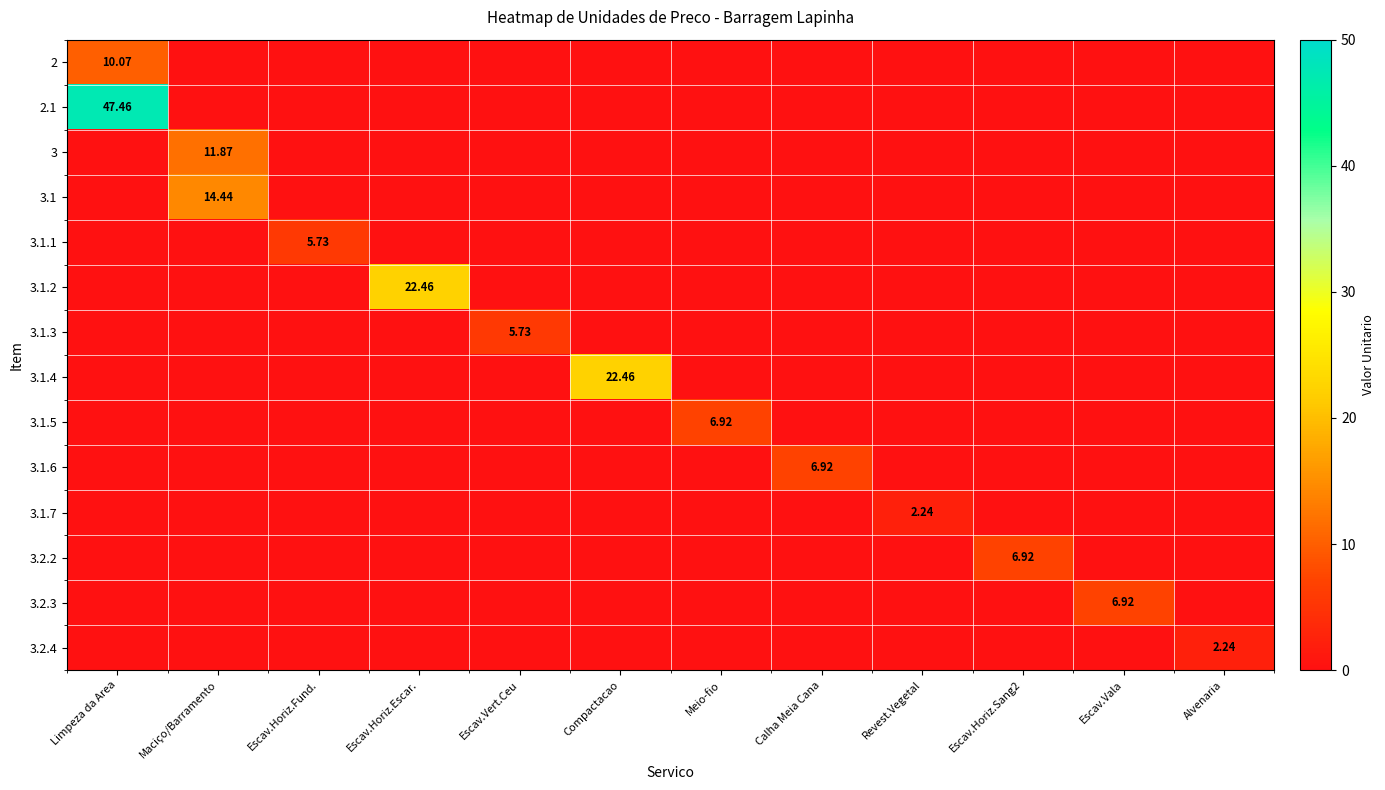

The value of 3.1.5 at Escav.Vala is 3.6. True or false?

False